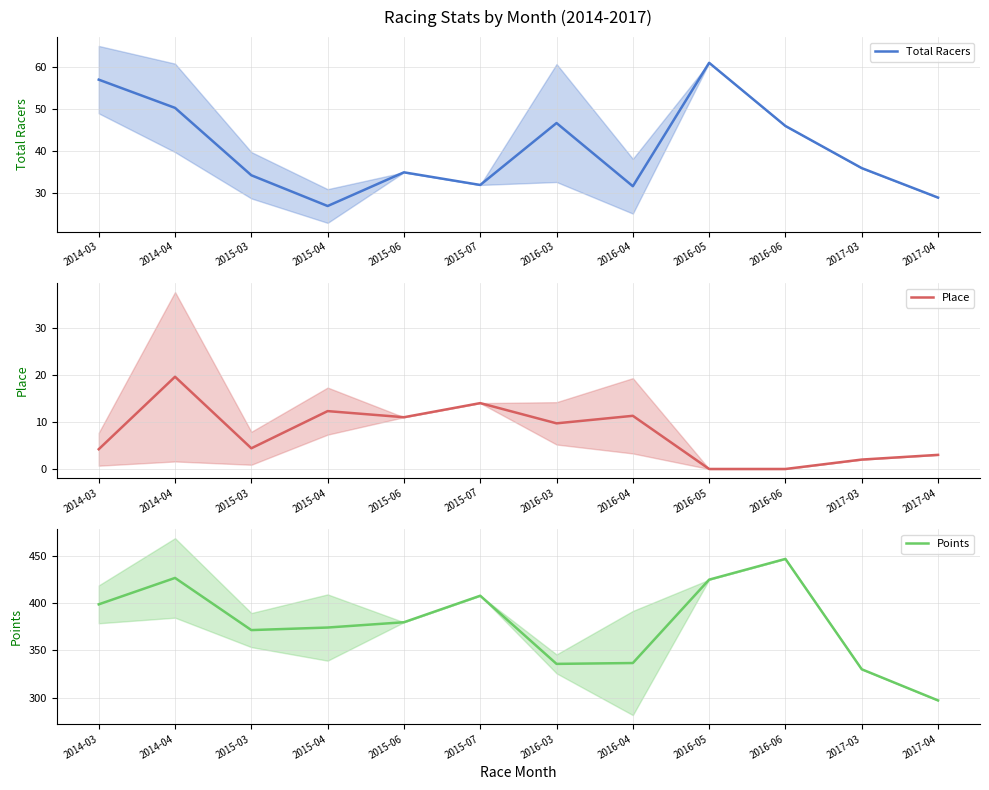

Does the chart have visible grid lines?

Yes